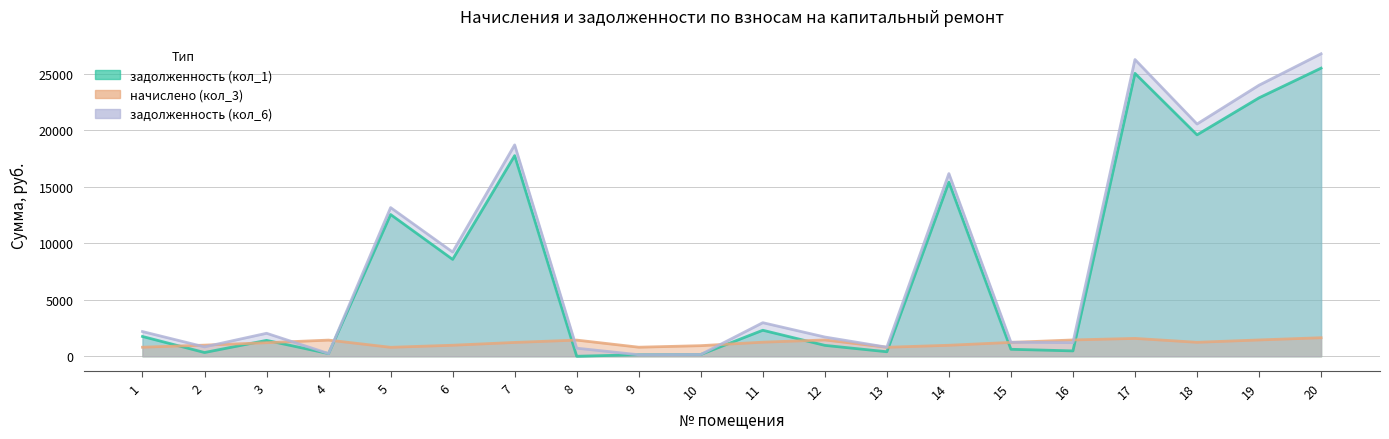

What is the value of the задолженность (кол_6) point at the 1st from the left?

2187.5